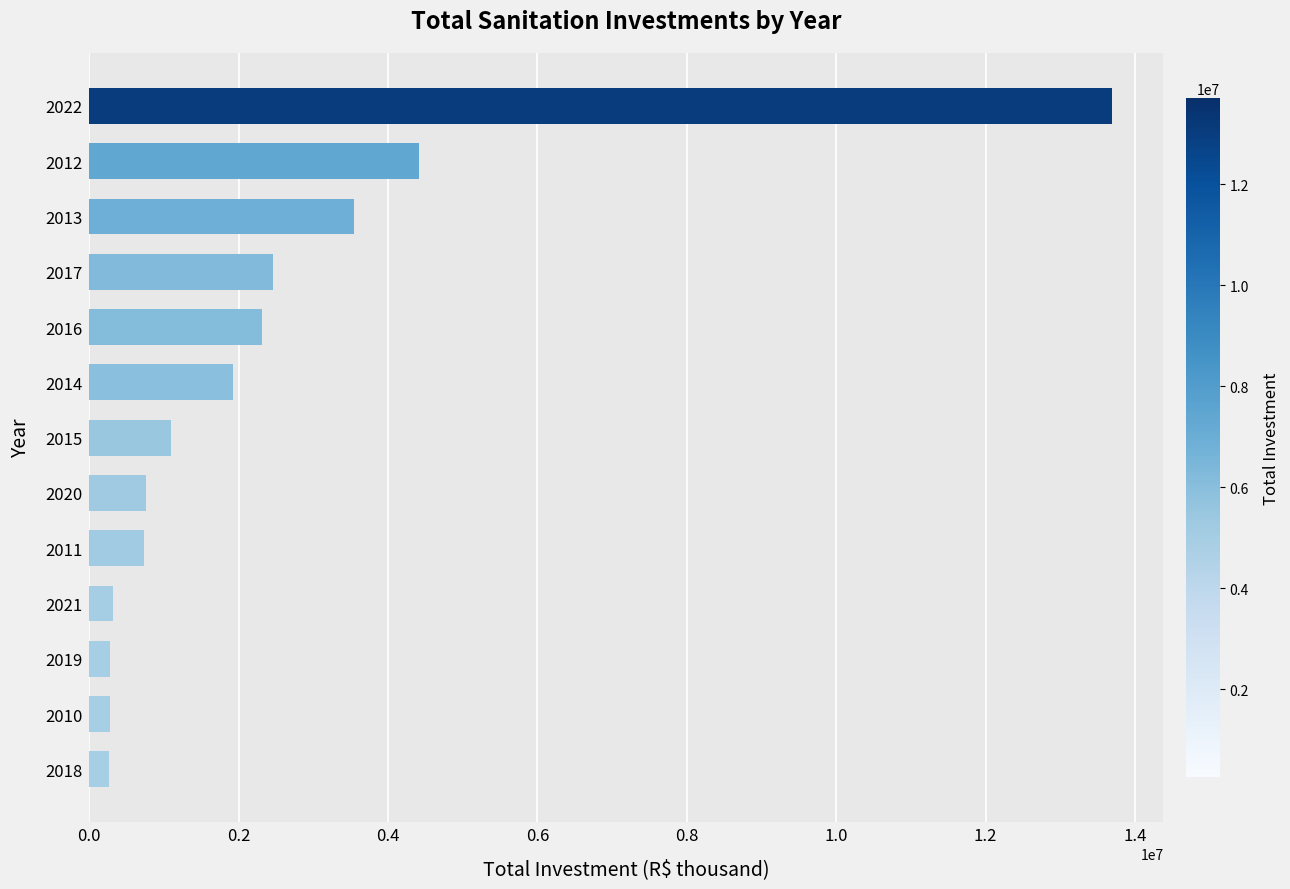

What is the greatest value displayed?

13696141.3